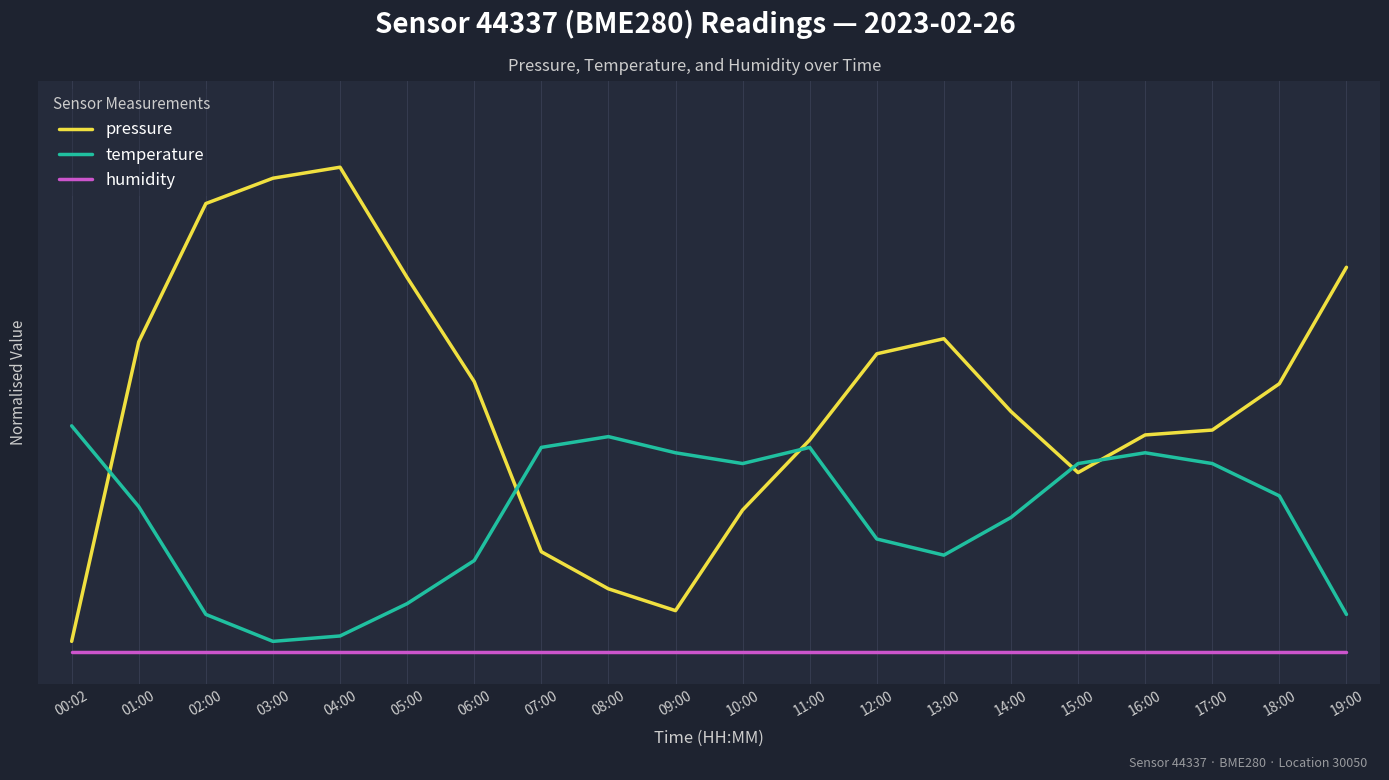

What are all the series names shown in the legend?

pressure, temperature, humidity